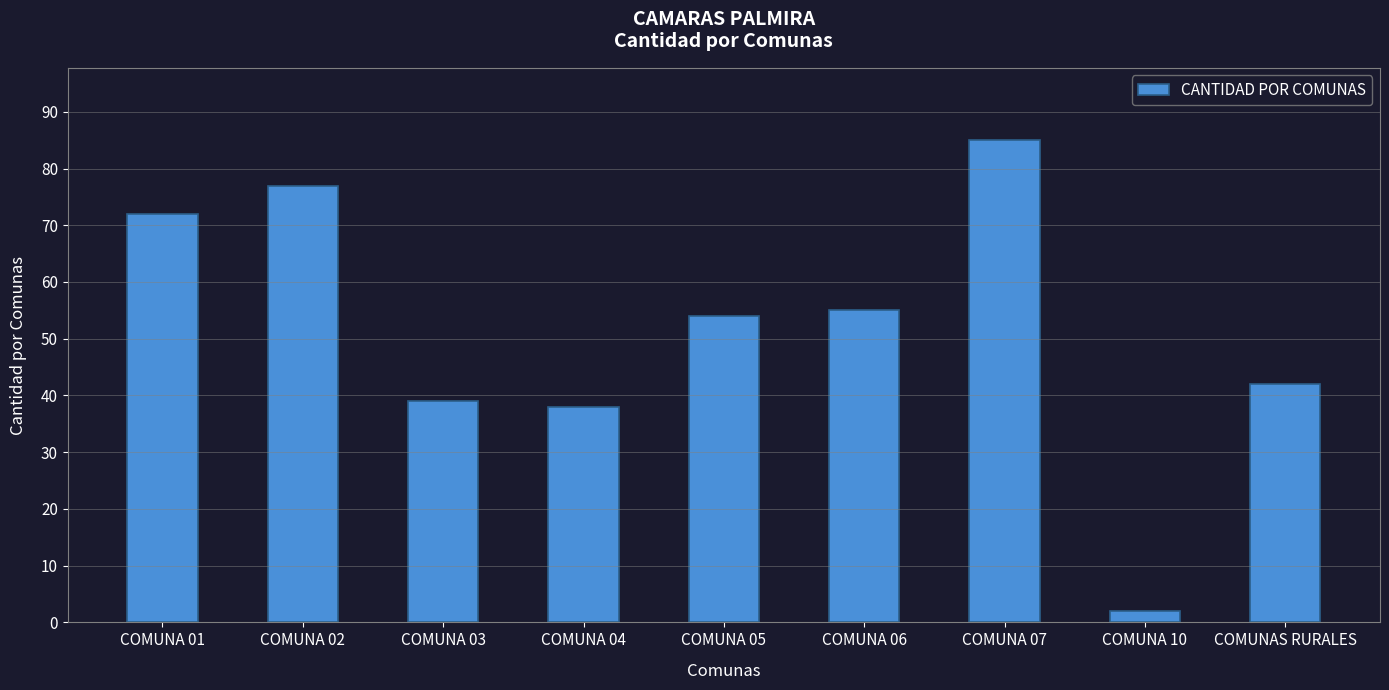

What is the value of the 7th bar from the left?

85